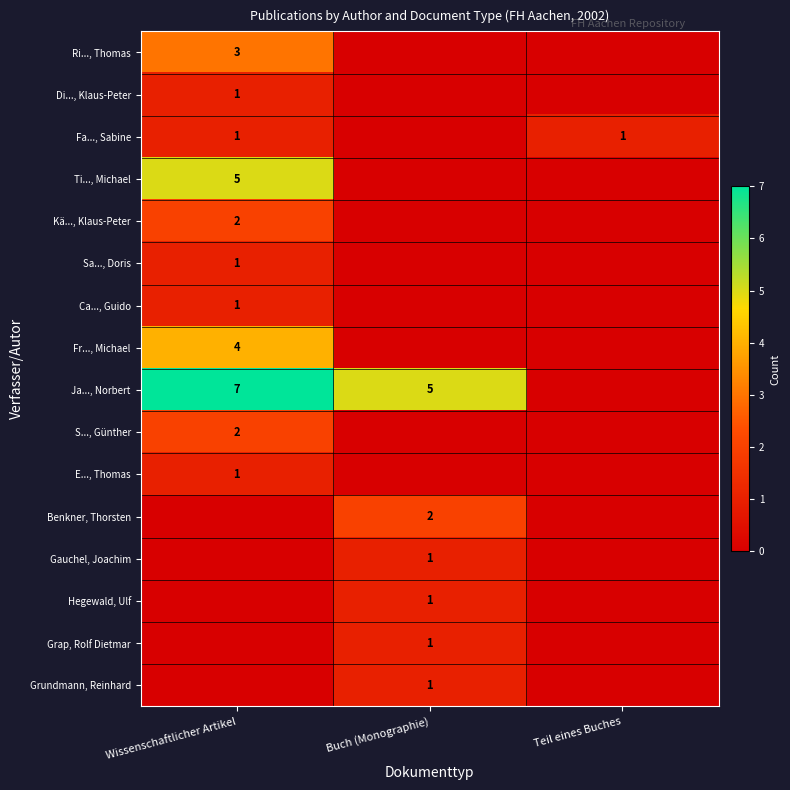

True or false: Ca..., Guido has a value of 2 at Wissenschaftlicher Artikel.

False